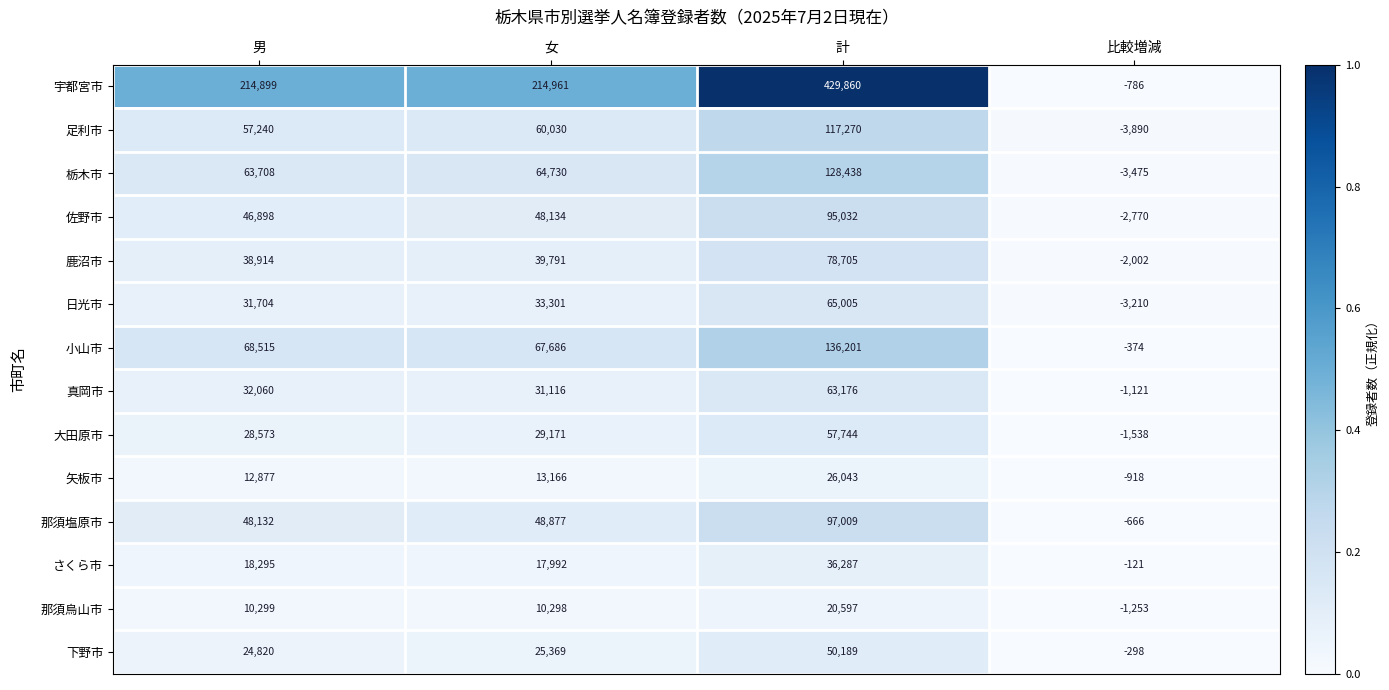

What is the average value of the 栃木市 series?

63350